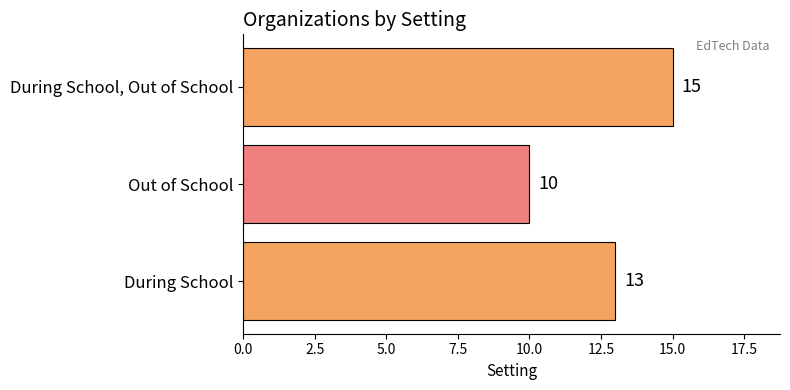

What is the difference between the second highest and minimum values?

3